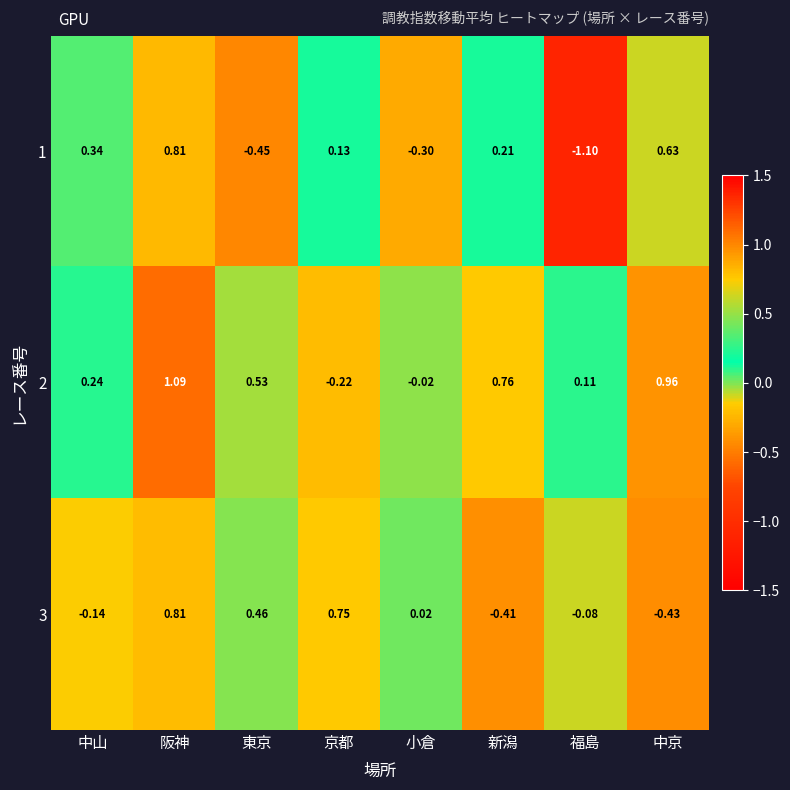

At which label is 2 closest to 0?

小倉